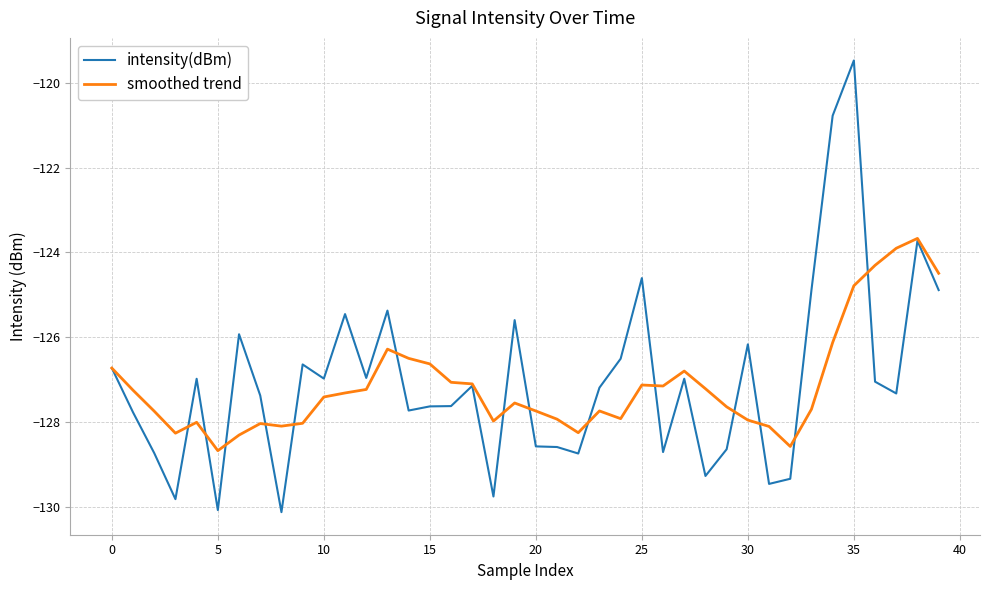

Which series has the widest spread of values?

intensity(dBm)